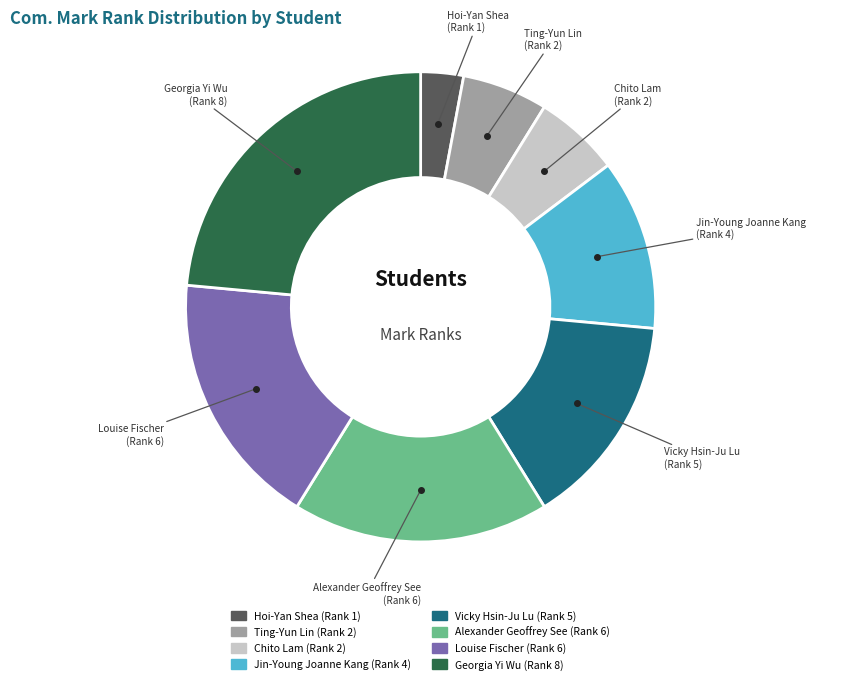

Is it true that Alexander Geoffrey See is 18% of the pie?

True